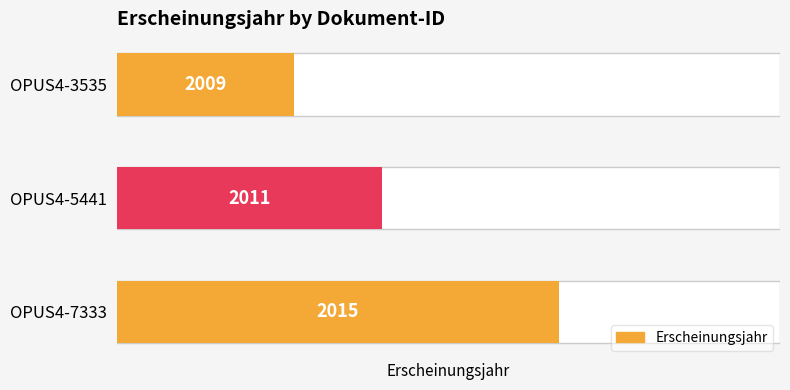

How many bars are there in total?

3